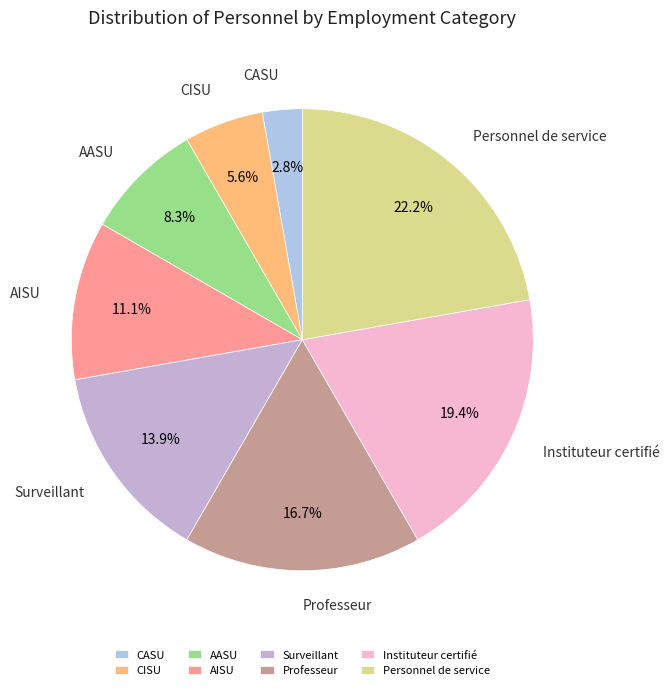

What is the total percentage of CASU and Surveillant?

16.7%